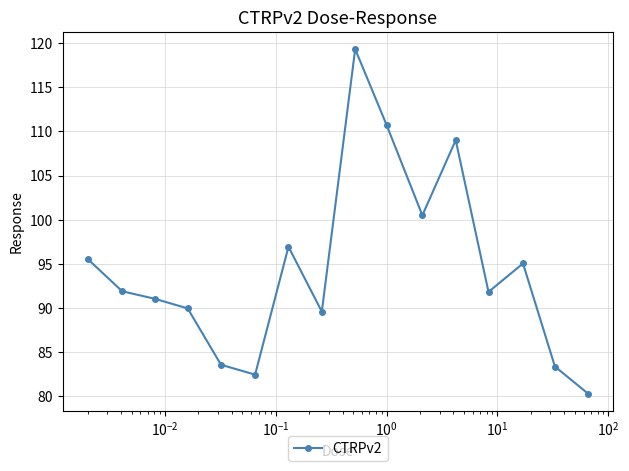

What is the smallest value displayed?

80.3